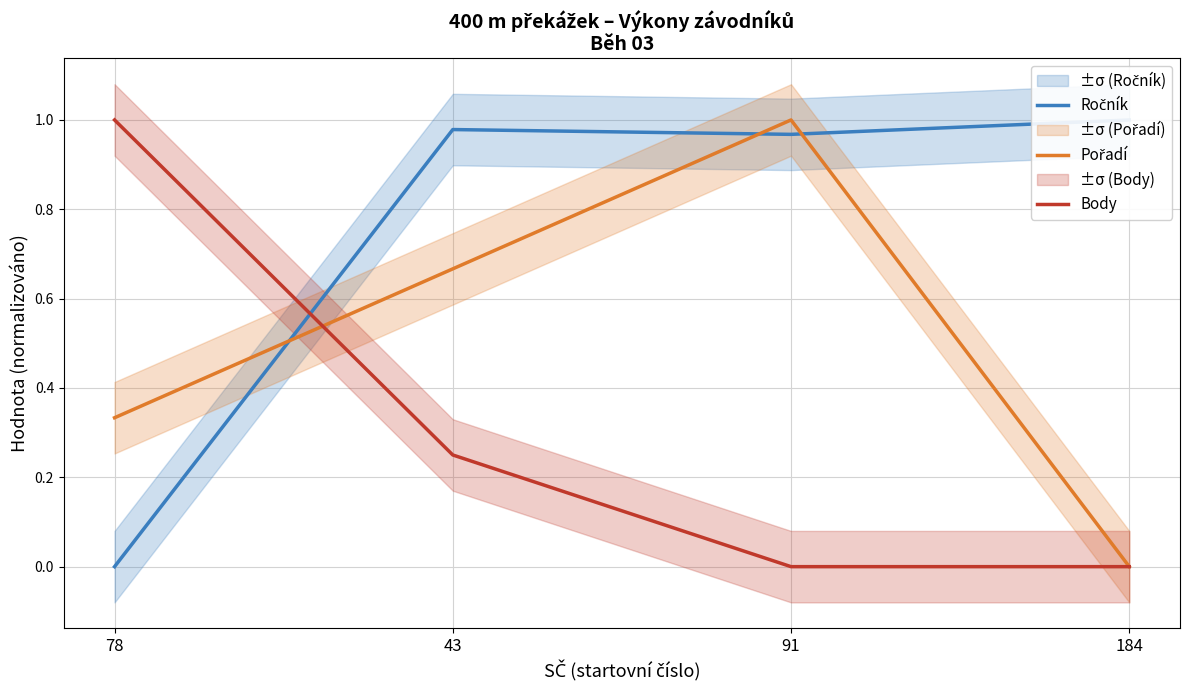

Count the Body values in the range 0 to 1.

4